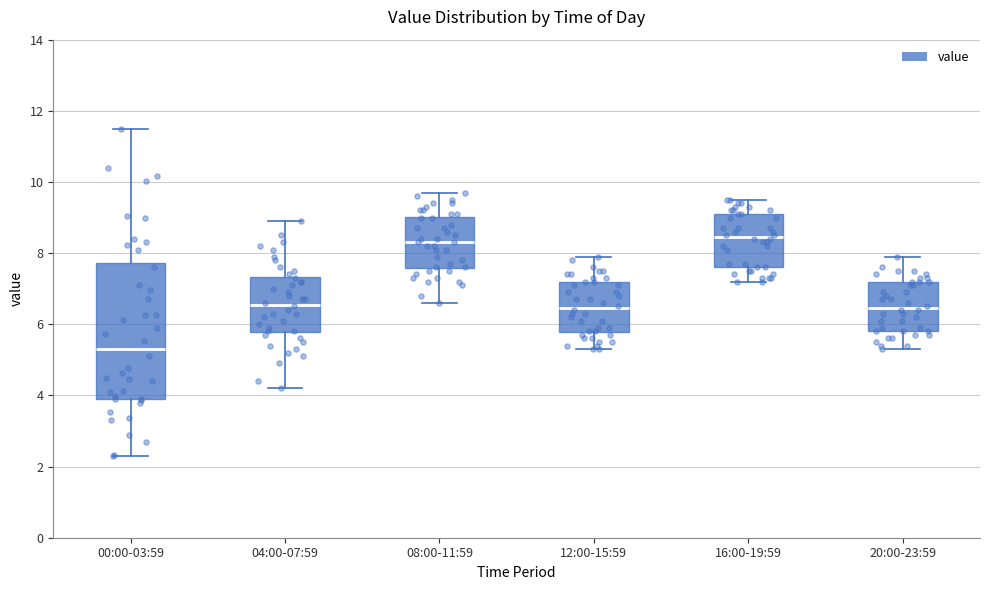

Reading left to right, transcribe this box plot: for each box, give where its median line is, the range the box spans, and where its two whiskers end, as read against the y-axis. The values are not printed on the chart, so give them approximately, as read against the axis.

00:00-03:59: median 5.4, box 4.0 to 7.8, whiskers 2.4 to 11.6
04:00-07:59: median 6.6, box 5.8 to 7.4, whiskers 4.2 to 9.0
08:00-11:59: median 8.4, box 7.6 to 9.0, whiskers 6.6 to 9.8
12:00-15:59: median 6.4, box 5.8 to 7.2, whiskers 5.4 to 8.0
16:00-19:59: median 8.4, box 7.6 to 9.2, whiskers 7.2 to 9.6
20:00-23:59: median 6.4, box 5.8 to 7.2, whiskers 5.4 to 8.0